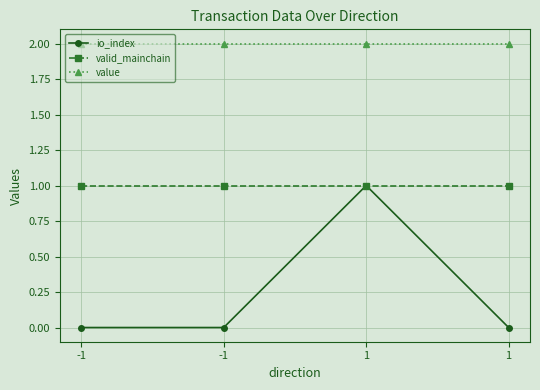

Does the chart have visible grid lines?

Yes